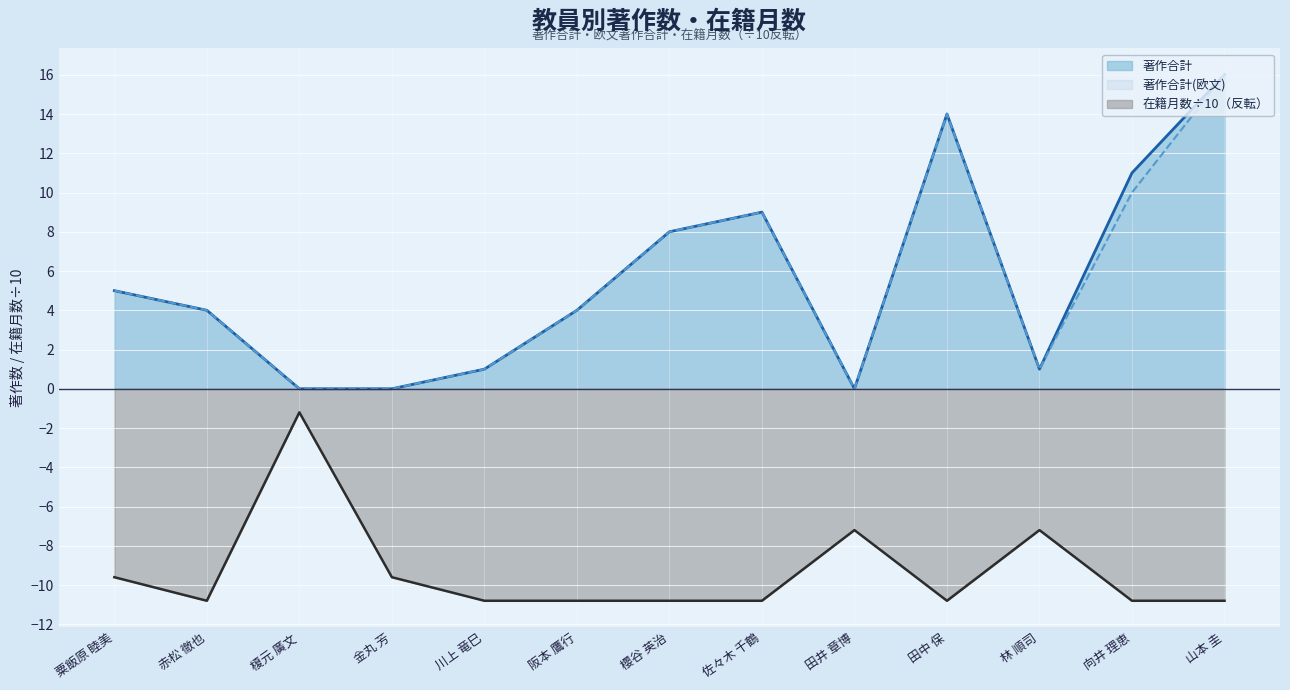

Reading left to right, what are all the values shown in this chart?

著作合計: 粟飯原 睦美=5.0	赤松 徹也=4.0	榎元 廣文=0.0	金丸 芳=0.0	川上 竜巳=1.0	阪本 鷹行=4.0	櫻谷 英治=8.0	佐々木 千鶴=9.0	田井 章博=0.0	田中 保=14.0	林 順司=1.0	向井 理恵=11.0	山本 圭=16.0
著作合計(欧文): 粟飯原 睦美=5.0	赤松 徹也=4.0	榎元 廣文=0.0	金丸 芳=0.0	川上 竜巳=1.0	阪本 鷹行=4.0	櫻谷 英治=8.0	佐々木 千鶴=9.0	田井 章博=0.0	田中 保=14.0	林 順司=1.0	向井 理恵=10.0	山本 圭=16.0
在籍月数: 粟飯原 睦美=-9.6	赤松 徹也=-10.8	榎元 廣文=-1.2	金丸 芳=-9.6	川上 竜巳=-10.8	阪本 鷹行=-10.8	櫻谷 英治=-10.8	佐々木 千鶴=-10.8	田井 章博=-7.2	田中 保=-10.8	林 順司=-7.2	向井 理恵=-10.8	山本 圭=-10.8